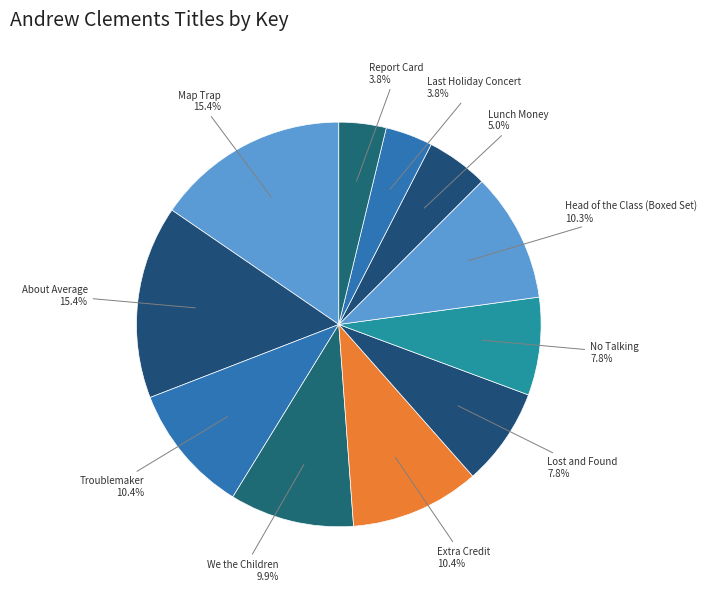

Is there a majority slice in this chart?

No